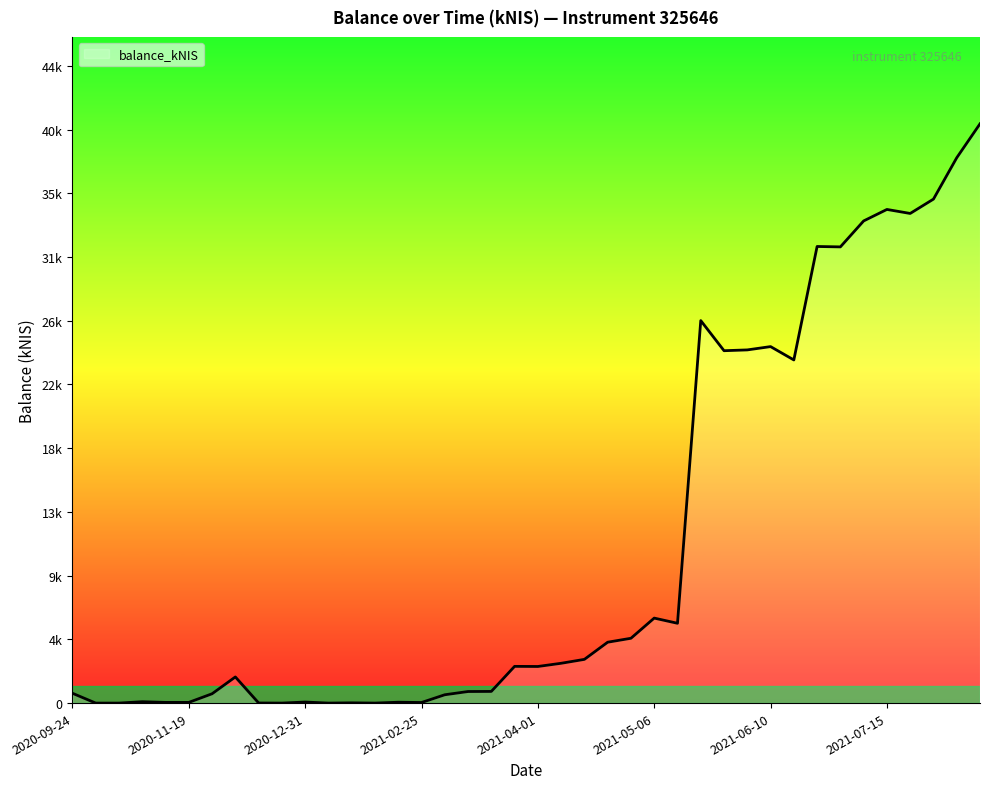

At which category does the chart reach its peak across all series?

39